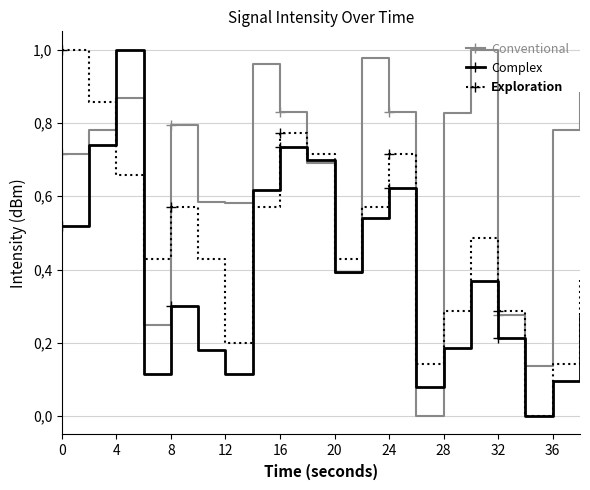

What are all the series names shown in the legend?

Conventional, Complex, Exploration